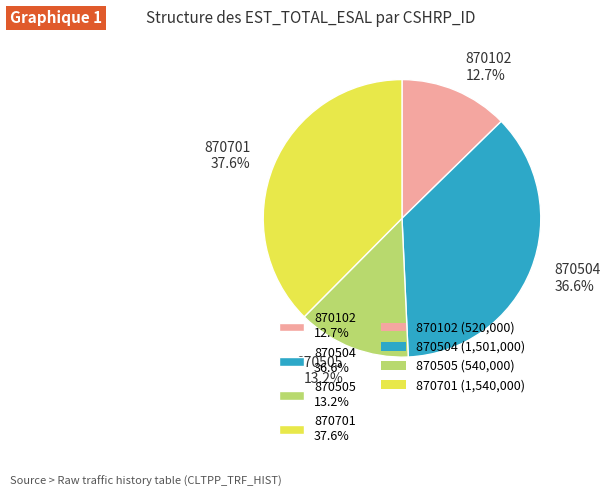

Which category has the biggest portion of the pie?

870701